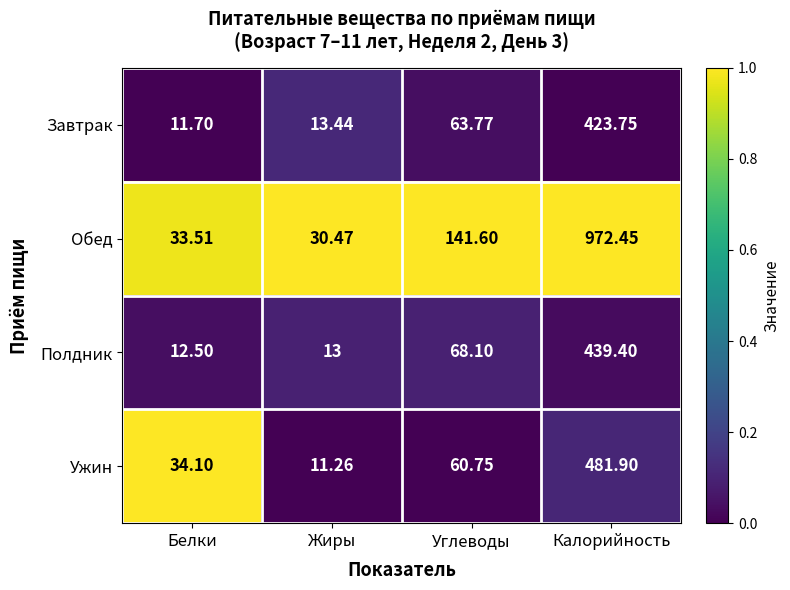

Rank the series at Углеводы from lowest to highest value.

Ужин, Завтрак, Полдник, Обед